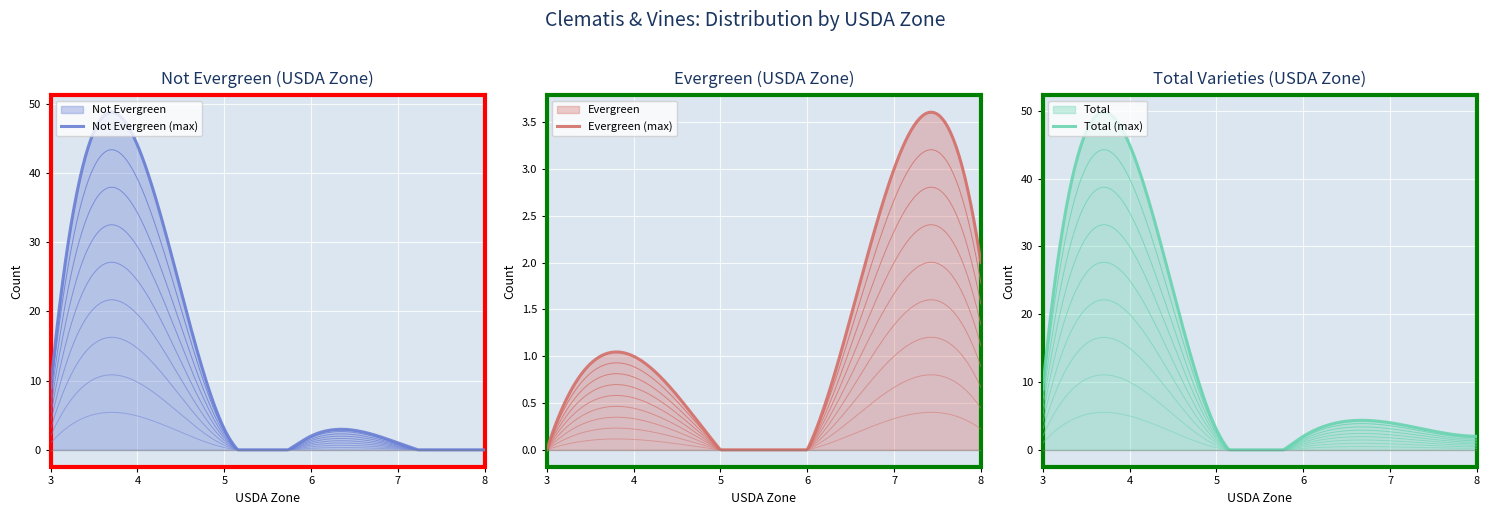

The value of Zone 6 at 8 is -1. True or false?

False